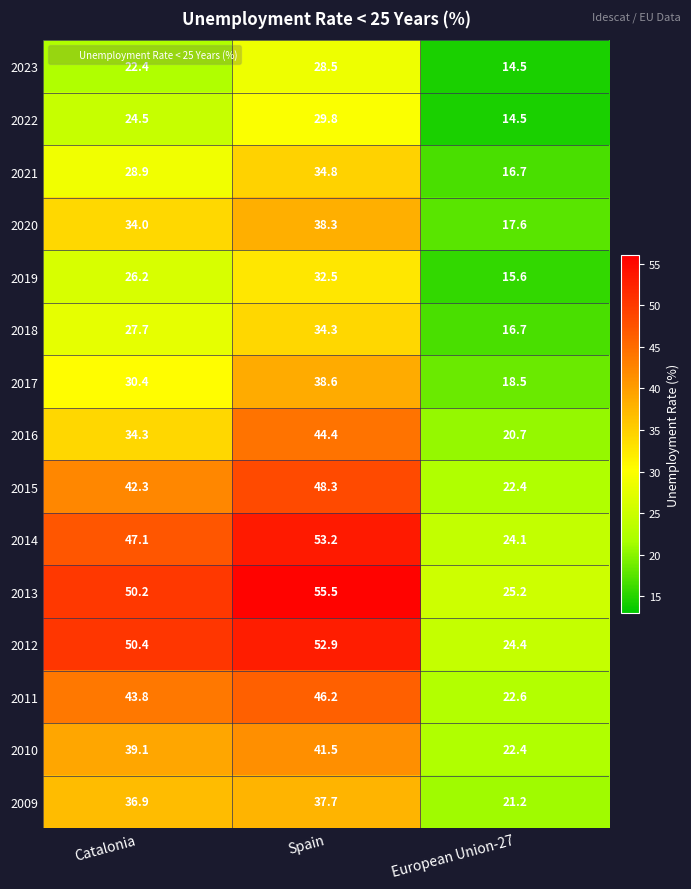

What is the maximum value shown in the chart?

55.5